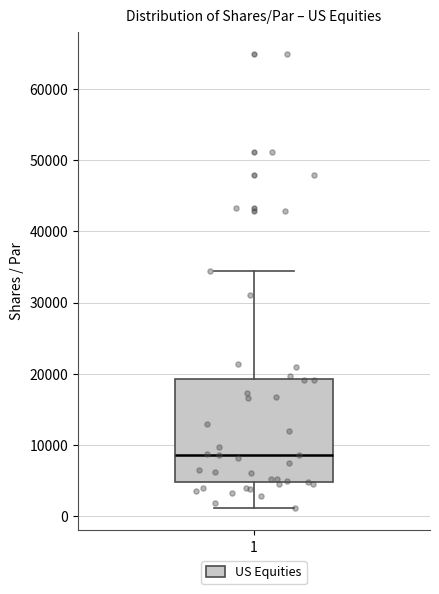

Where is the upper edge of the box at x = 1 on the y-axis? The values are not printed on the chart, so give them approximately, as read against the axis.

19000